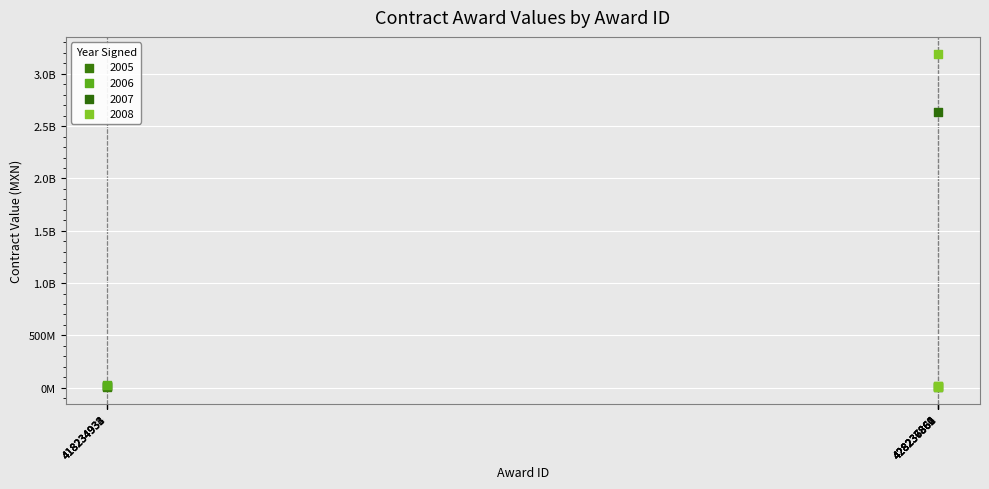

What are all the series names shown in the legend?

2005, 2006, 2007, 2008